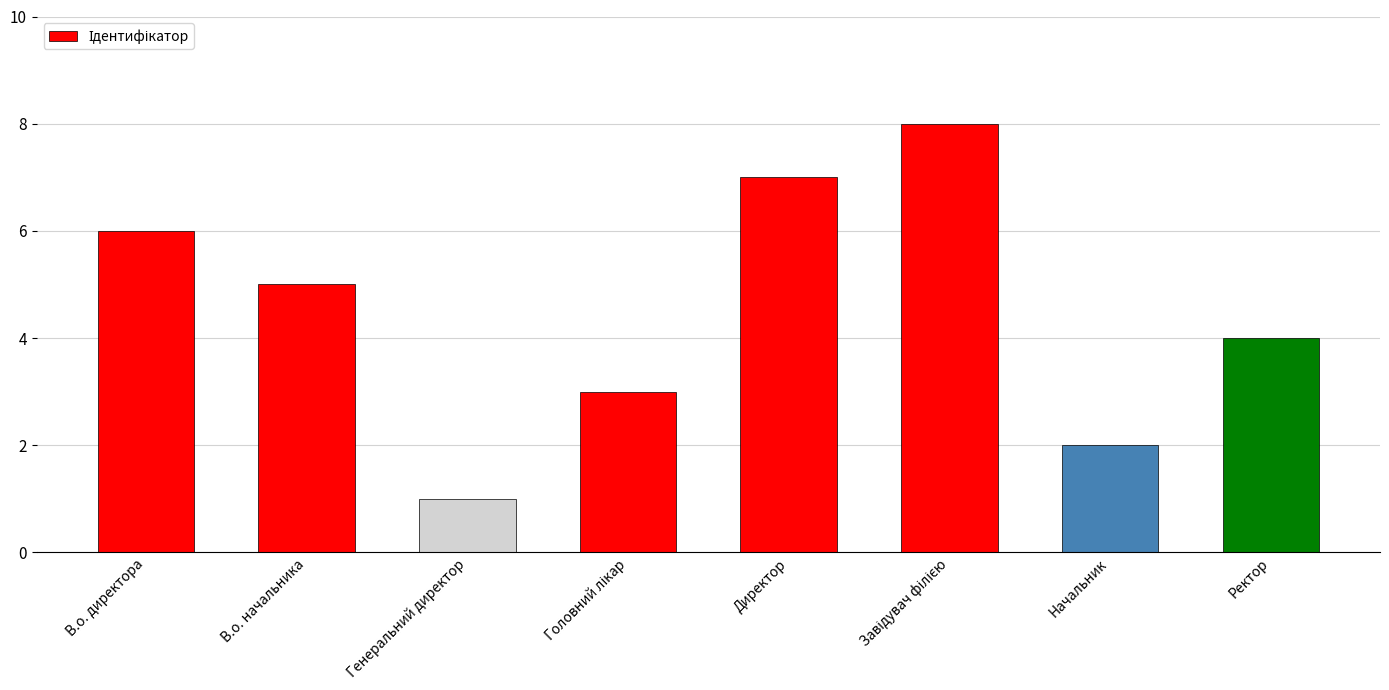

What is the difference between the maximum and minimum values?

7